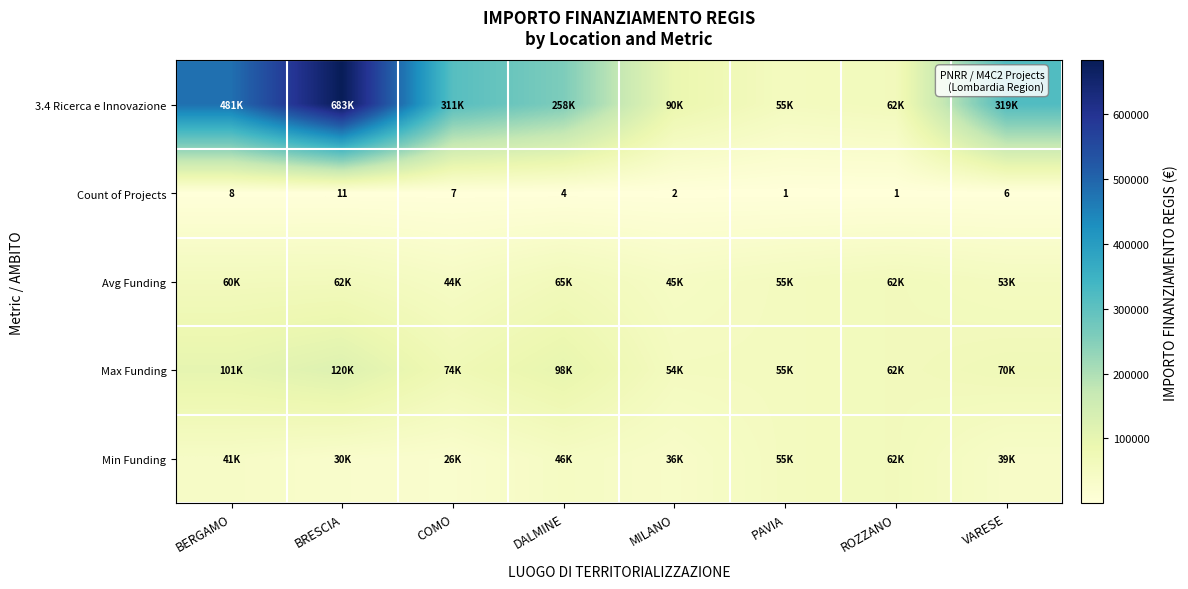

At which label does Count of Projects first exceed 6?

BERGAMO